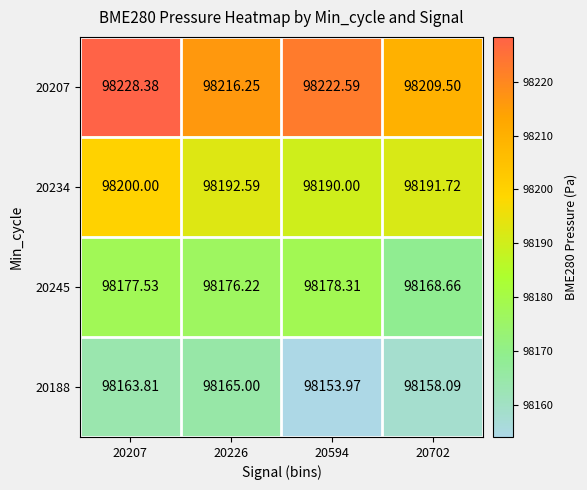

How many series are shown in this chart?

4